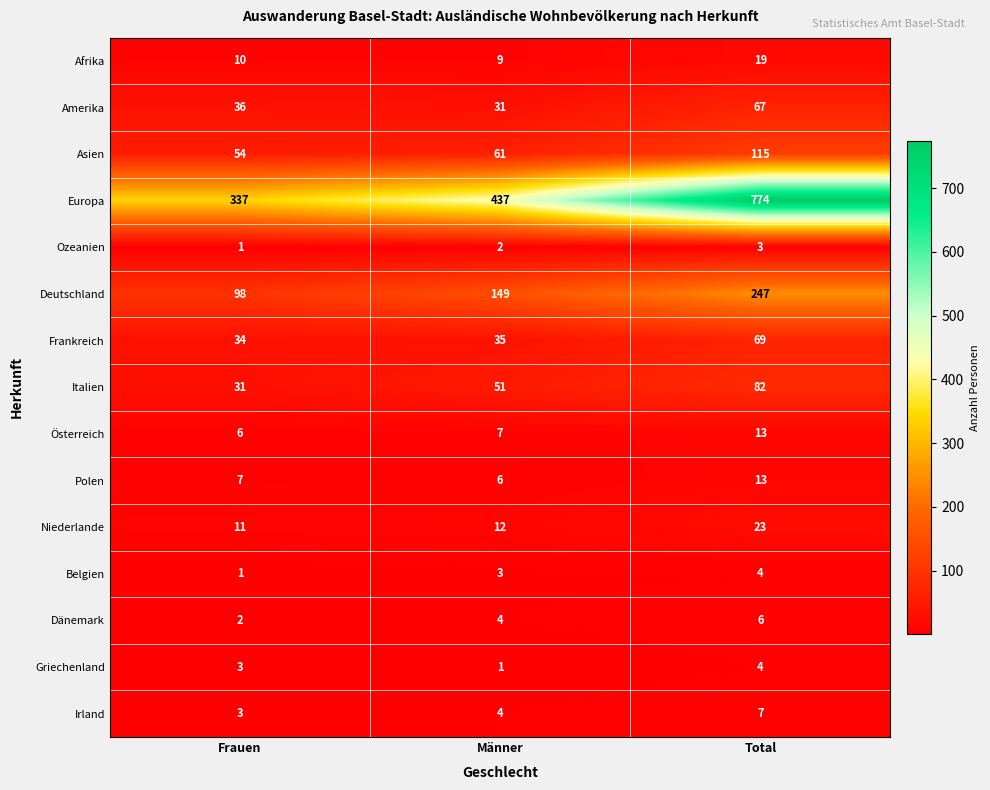

List the labels in order of Deutschland value, smallest first.

Frauen, Männer, Total